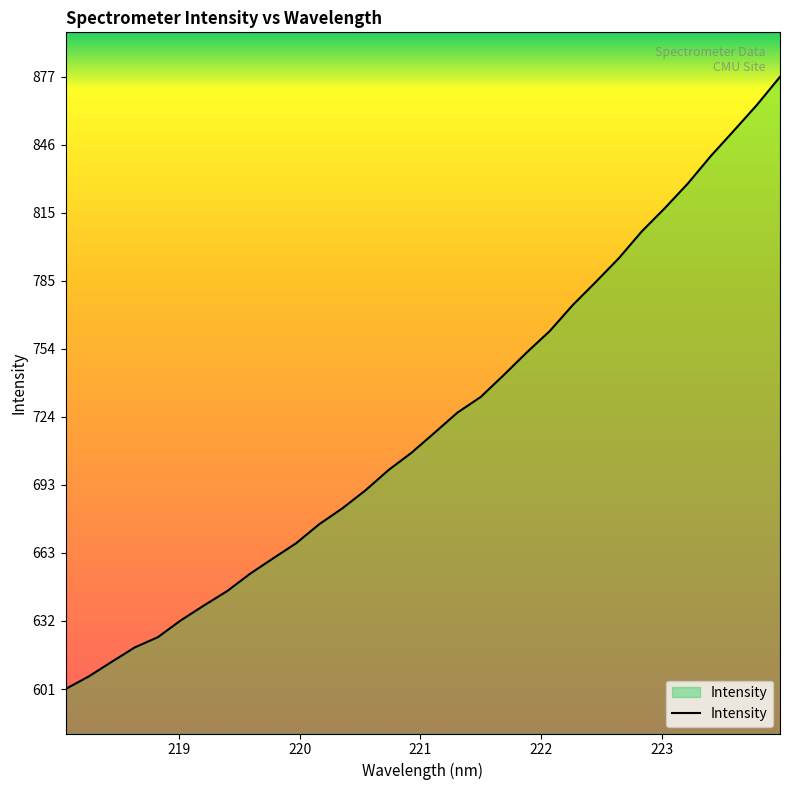

What is the difference between the maximum and minimum values?

275.2